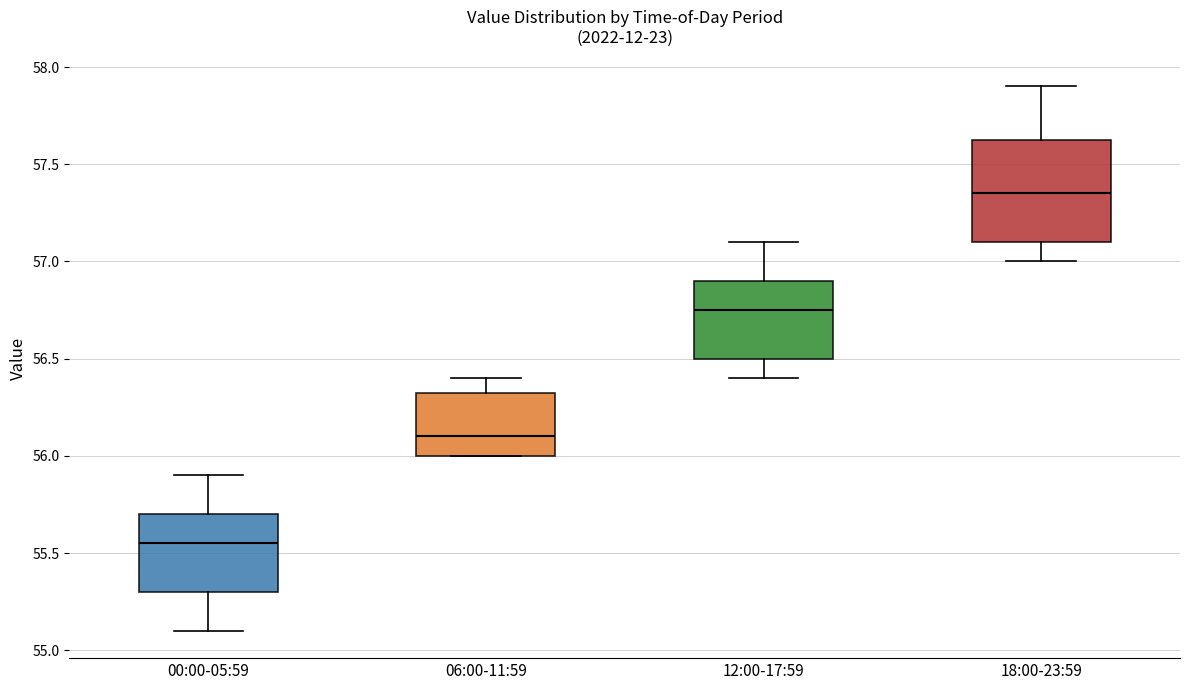

Reading left to right, read every box against the y-axis: the position of its median line, the range the box covers, and the ends of its whiskers. The values are not printed on the chart, so give them approximately, as read against the axis.

00:00-05:59: median 55.55, box 55.30 to 55.70, whiskers 55.10 to 55.90
06:00-11:59: median 56.10, box 56.00 to 56.35, whiskers 56.00 to 56.40
12:00-17:59: median 56.75, box 56.50 to 56.90, whiskers 56.40 to 57.10
18:00-23:59: median 57.35, box 57.10 to 57.65, whiskers 57.00 to 57.90